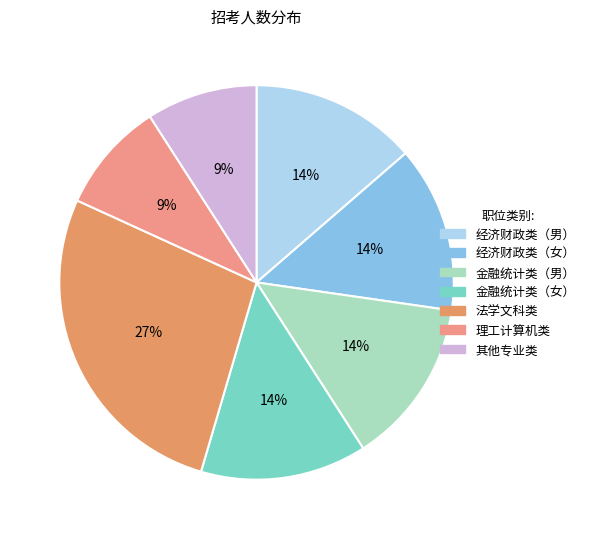

How many segments does this pie chart have?

7